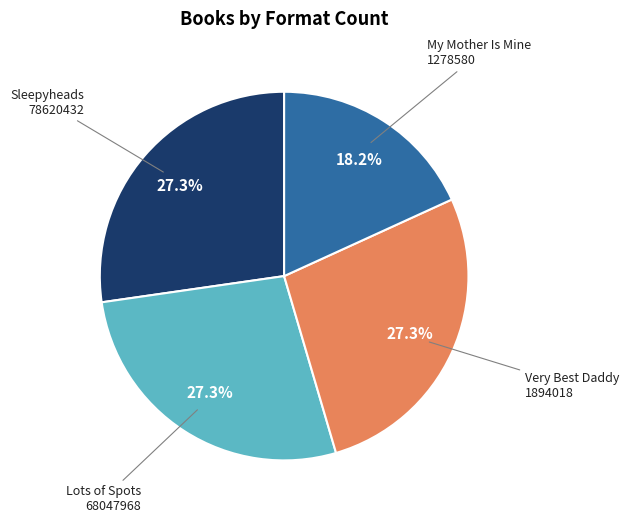

Which slice is the smallest?

My Mother Is Mine 1278580